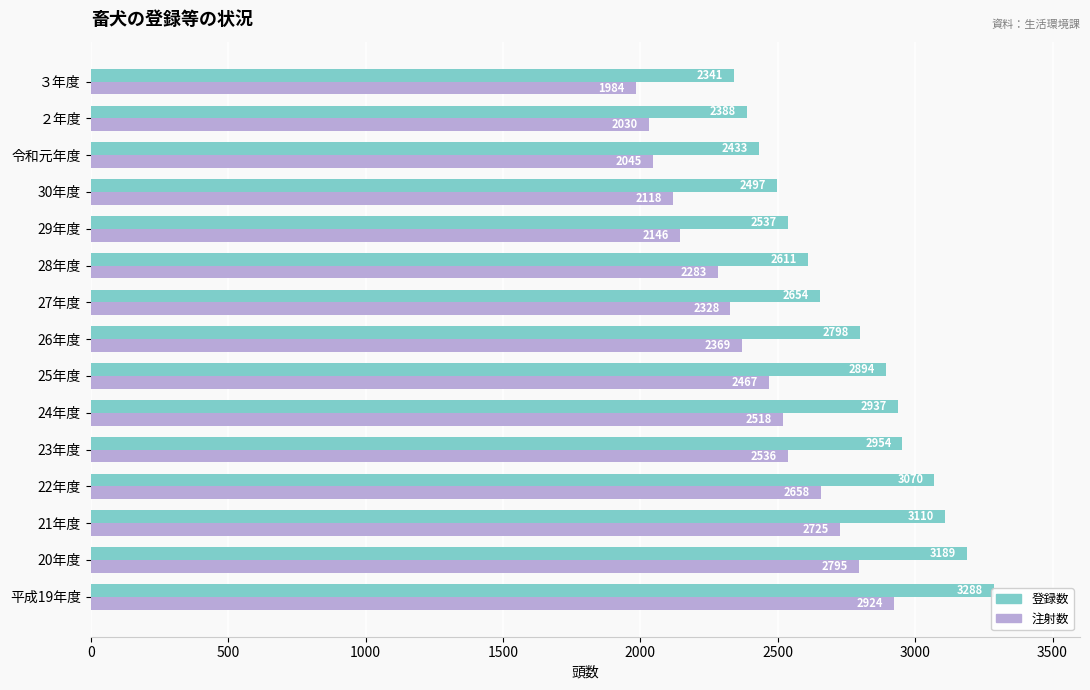

Which series has the largest total across all categories?

登録数